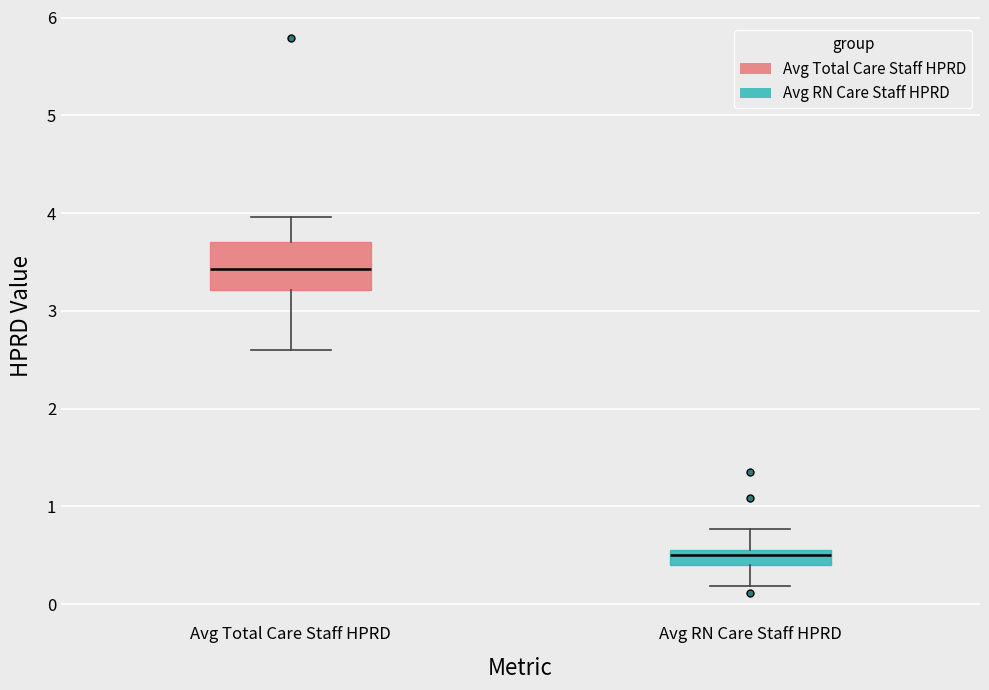

Comparing the boxes themselves (not the whiskers), which one is the tallest?

Avg Total Care Staff HPRD